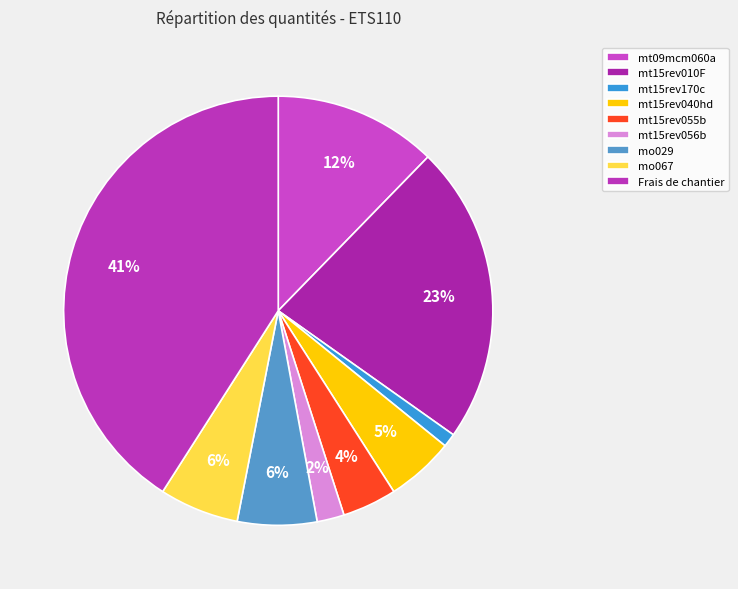

Is the sum of mt15rev170c and Frais de chantier greater than half?

No